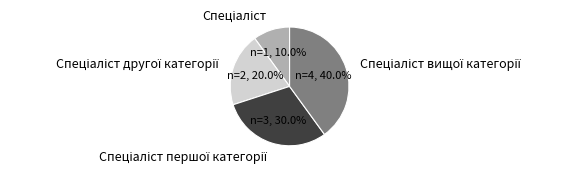

Does any single category account for the majority?

No